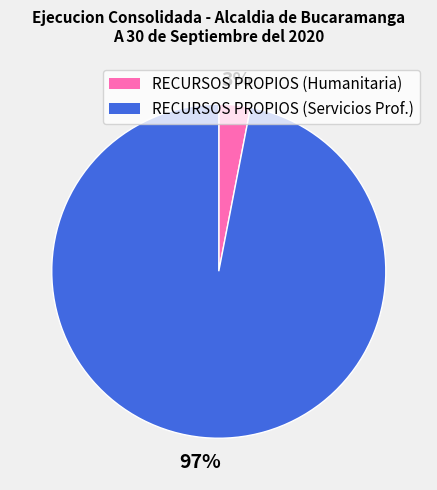

Is there any slice that represents more than half of the pie?

Yes